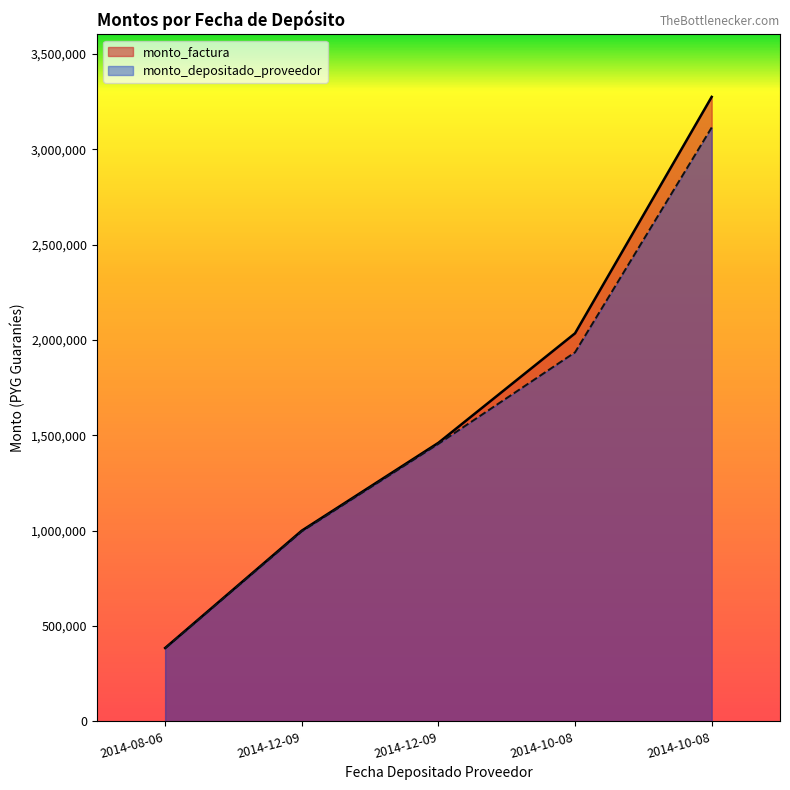

Rank the series by their maximum value, from lowest to highest.

monto_depositado_proveedor, monto_factura